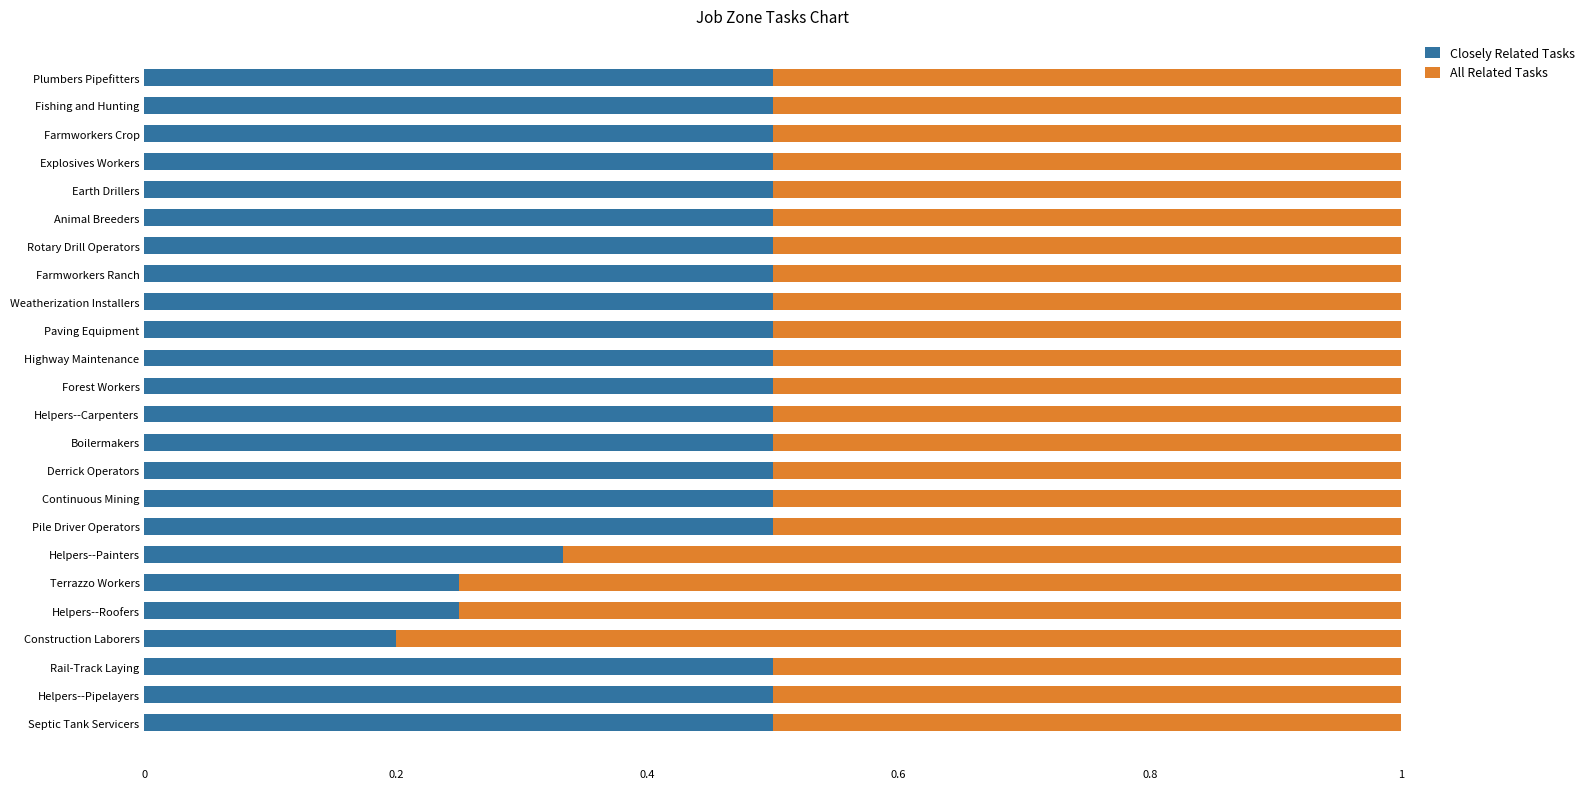

How many Closely Related Tasks values are between 0 and 1?

24